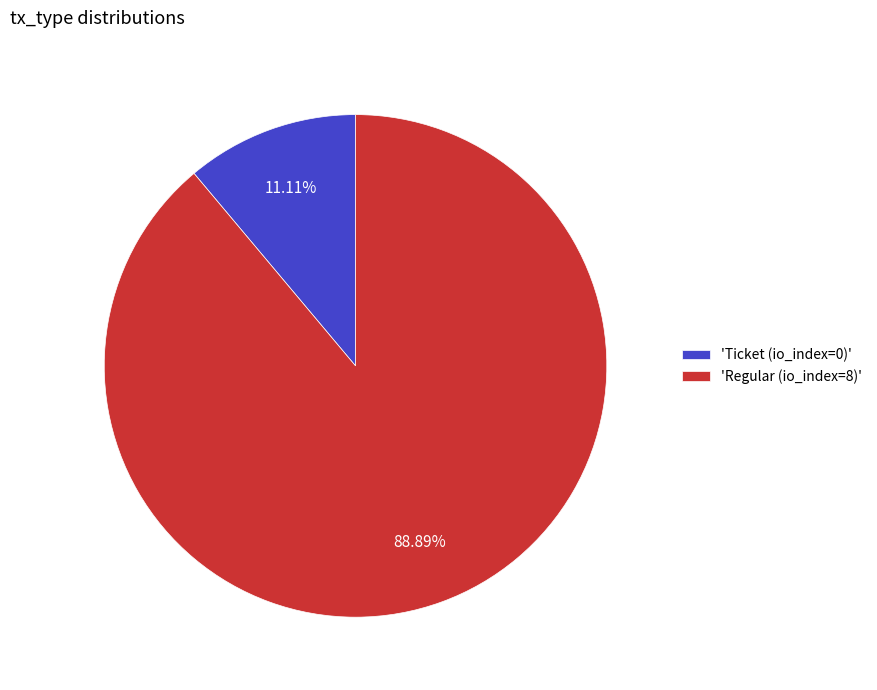

How many slices are in this pie chart?

2